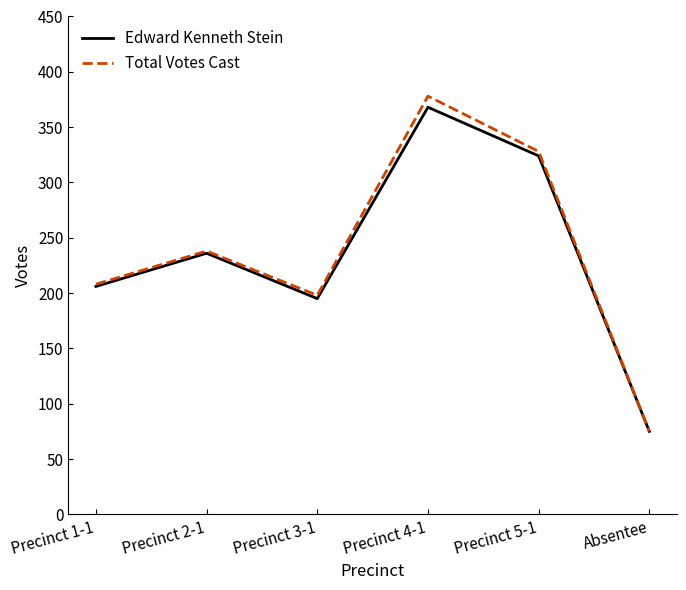

Reading left to right, list all the values displayed in this chart.

Edward Kenneth Stein: Precinct 1-1=206	Precinct 2-1=236	Precinct 3-1=195	Precinct 4-1=368	Precinct 5-1=324	Absentee=75
Total Votes Cast: Precinct 1-1=208	Precinct 2-1=238	Precinct 3-1=198	Precinct 4-1=378	Precinct 5-1=328	Absentee=75